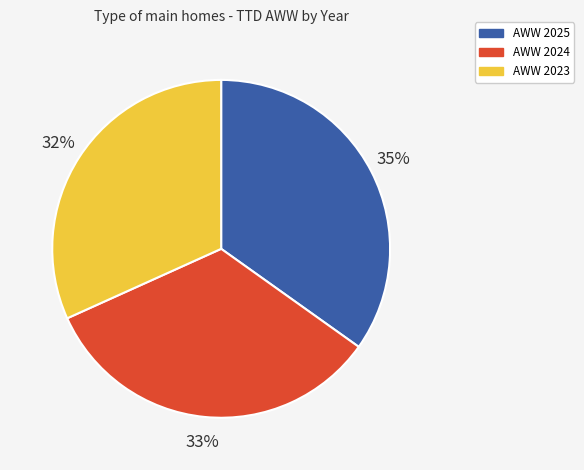

What is the ratio of the value at AWW 2025 to the value at AWW 2023?

1.1